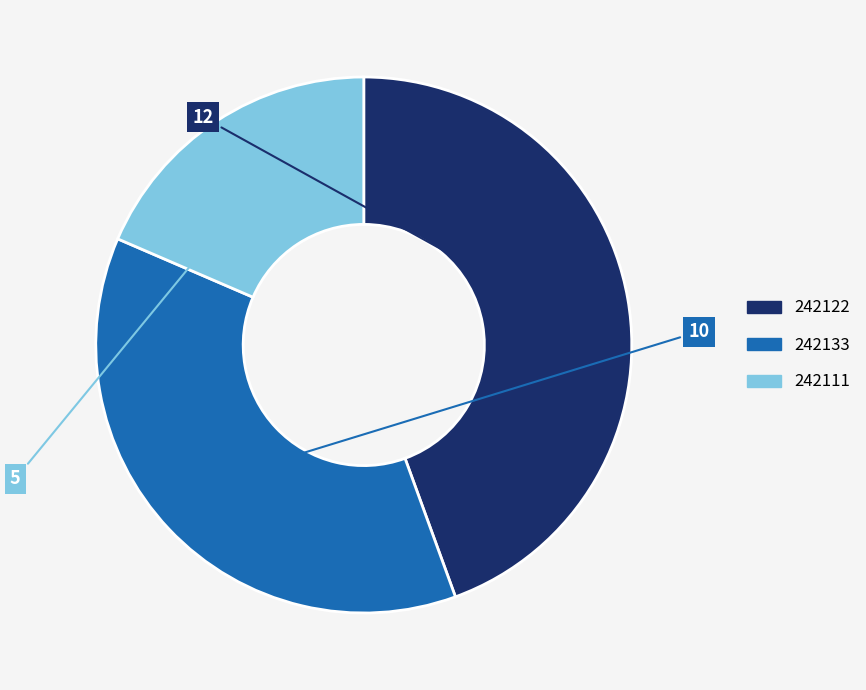

Rank the categories by value from lowest to highest.

242111, 242133, 242122